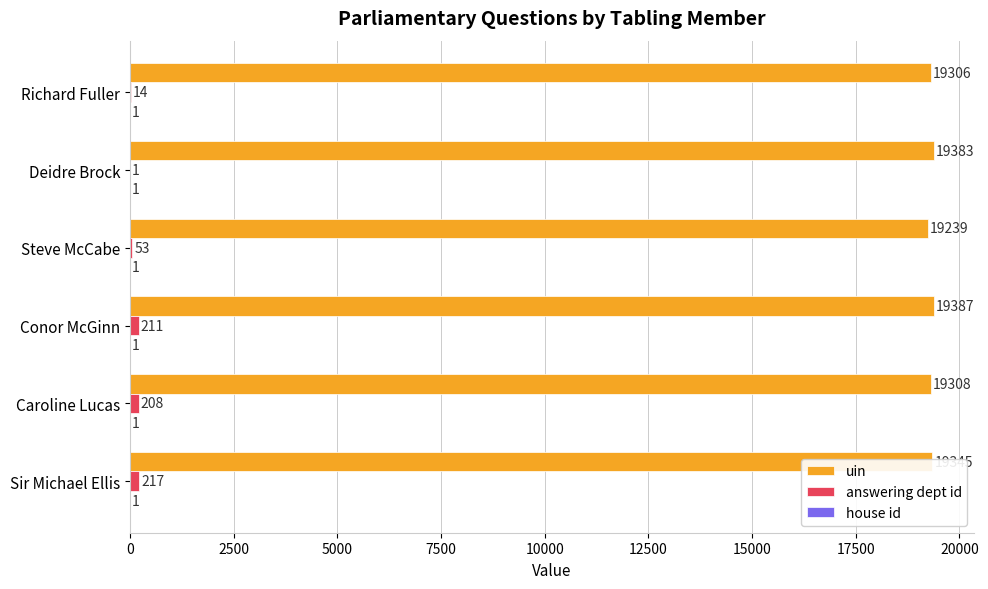

Where is answering dept id nearest to the value 109?

Steve McCabe